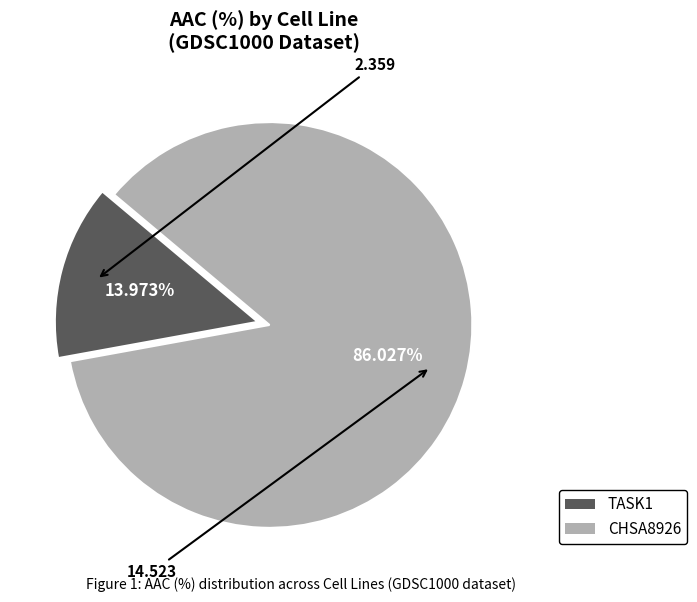

What is the majority slice?

CHSA8926